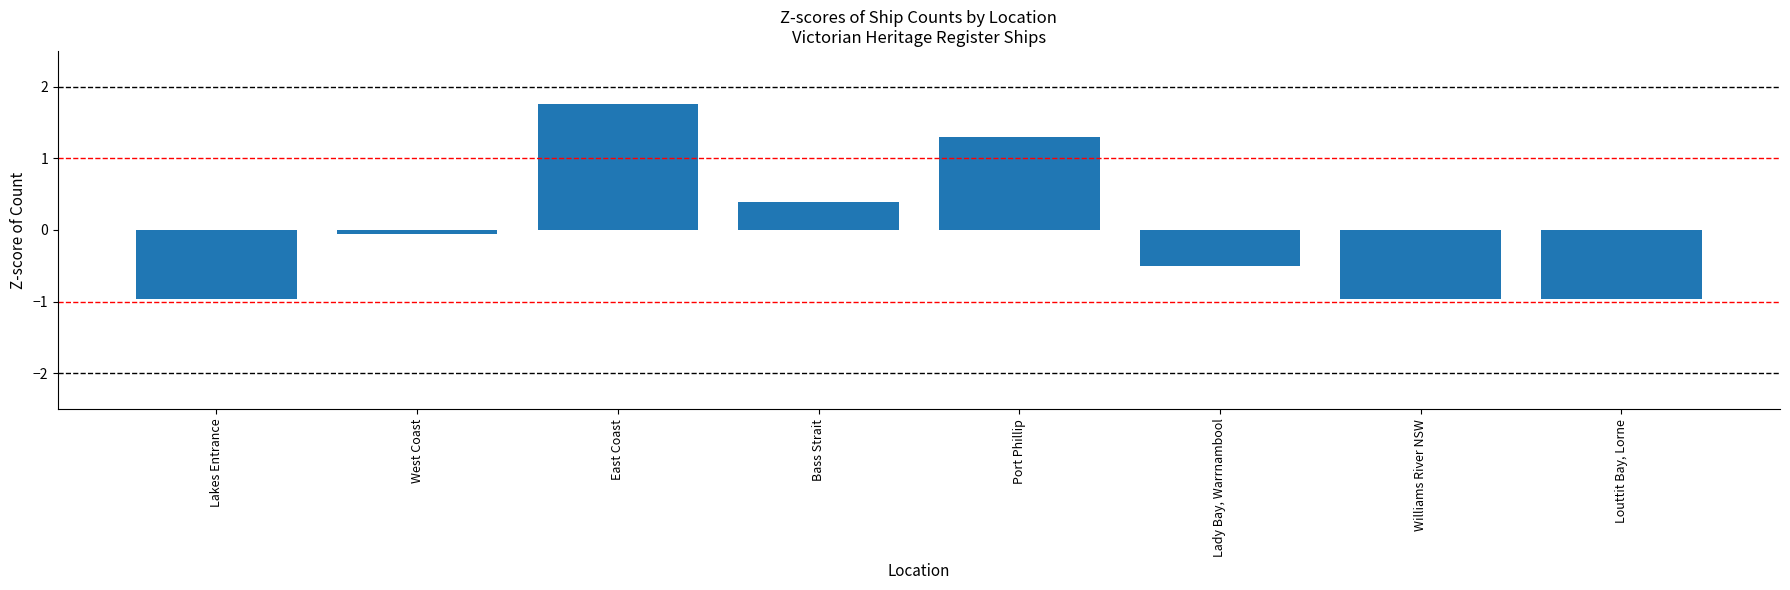

The chart shows a value of -0.1 at West Coast. True or false?

True